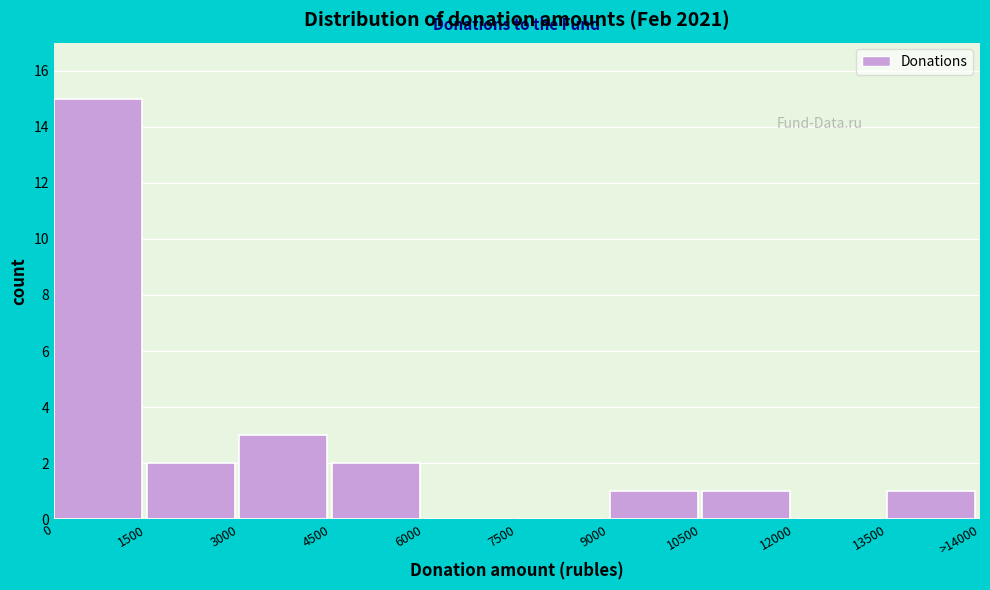

Reading left to right, extract all data points from this chart.

0=15	1500=2	3000=3	4500=2	6000=0	7500=0	9000=1	10500=1	12000=0	13500=1